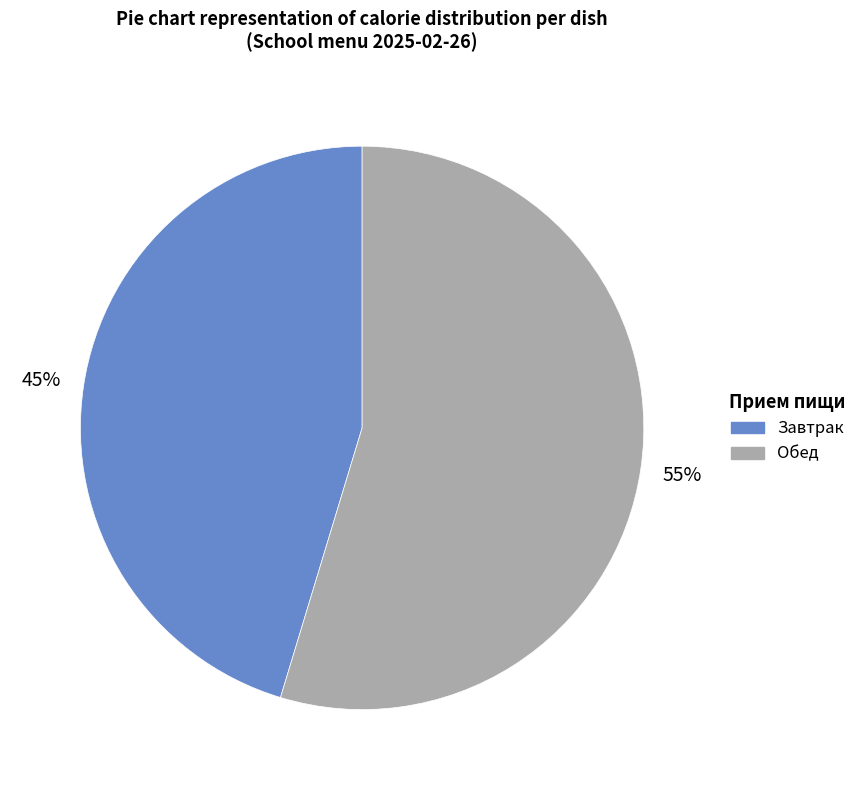

How many slices are in this pie chart?

2